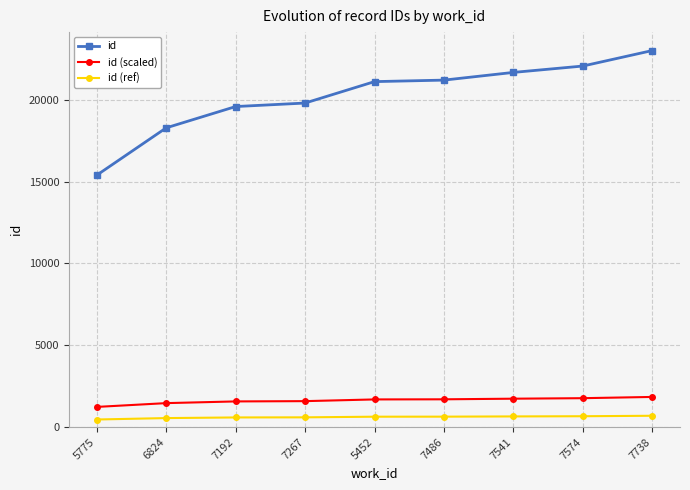

What is the value of the id (ref) point at the 5th from the left?

633.6